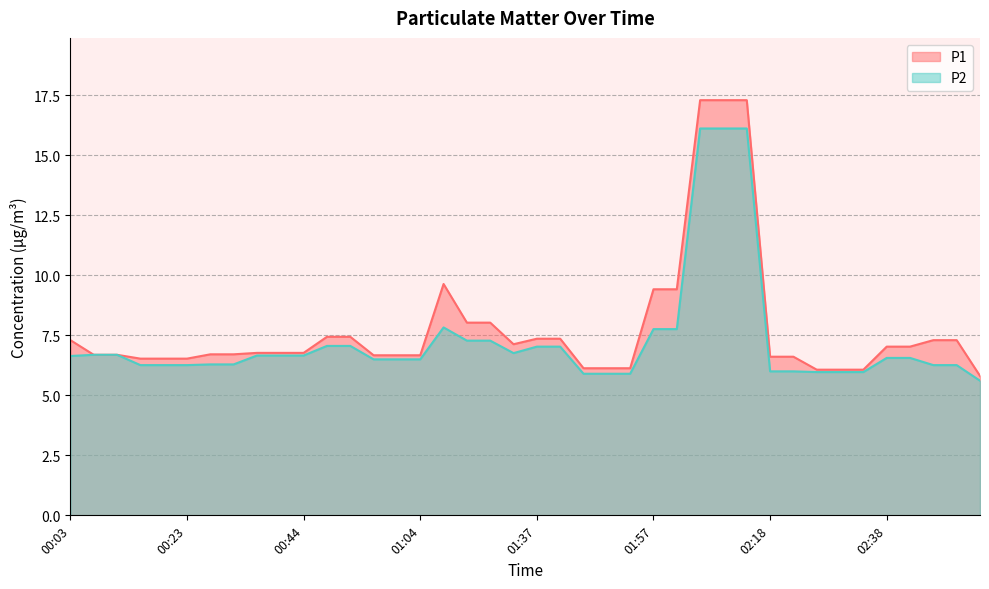

How many data points in P2 are less than 6?

7